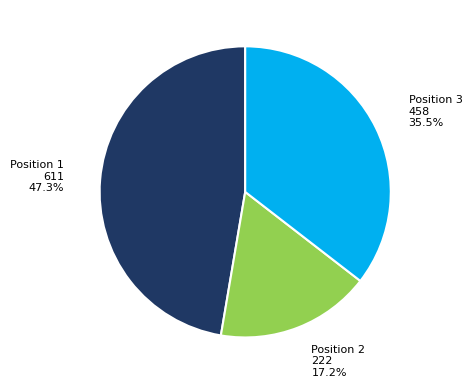

Which category has the biggest portion of the pie?

Position 1